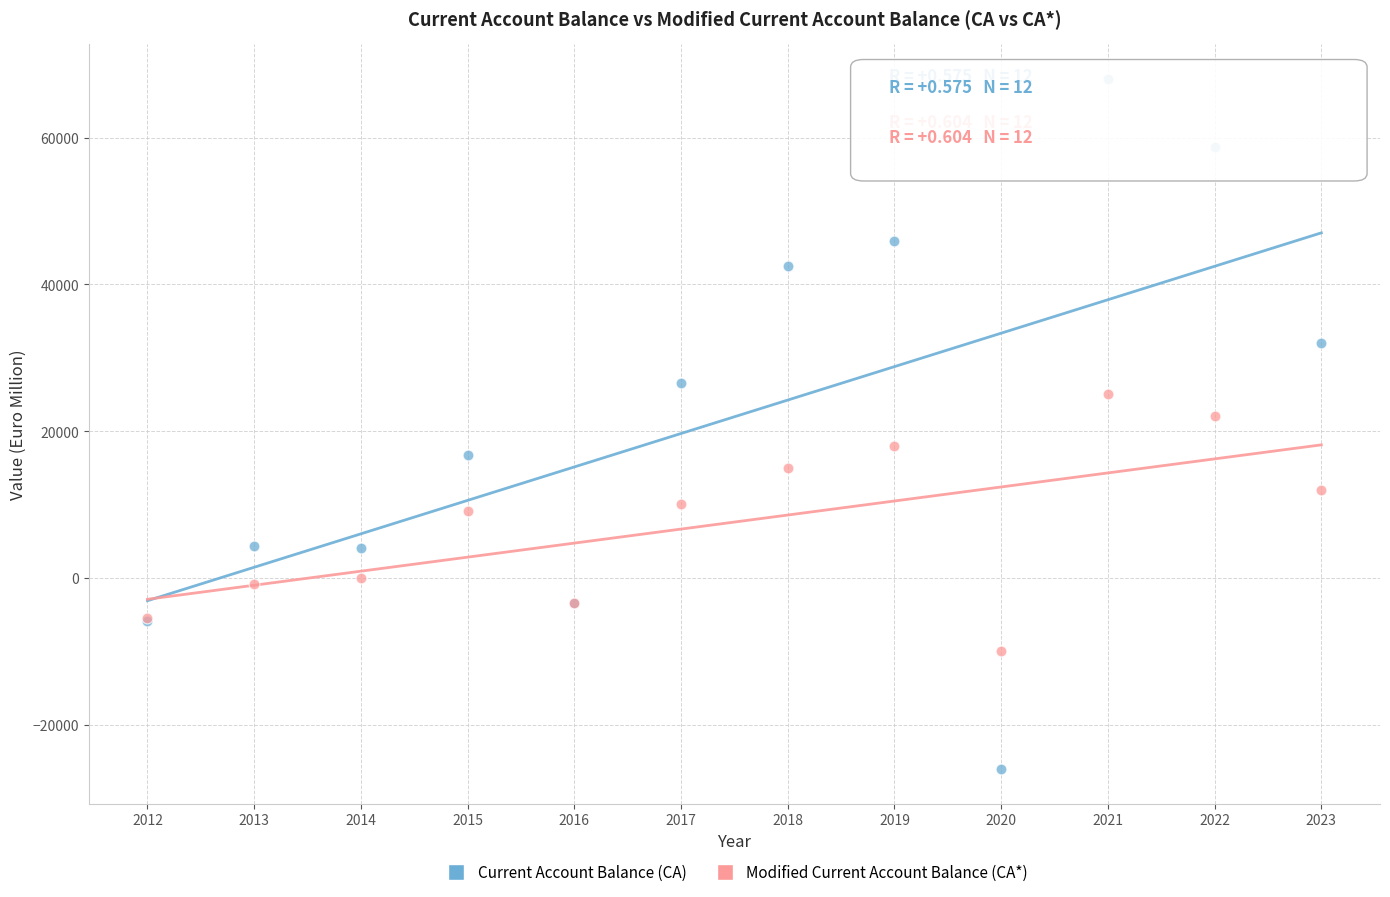

What is the X range (max minus min) for the scatter plot?

11.0